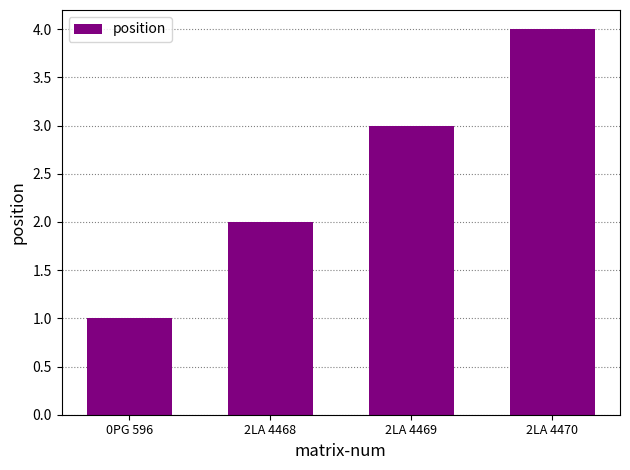

How many bars are there in total?

4